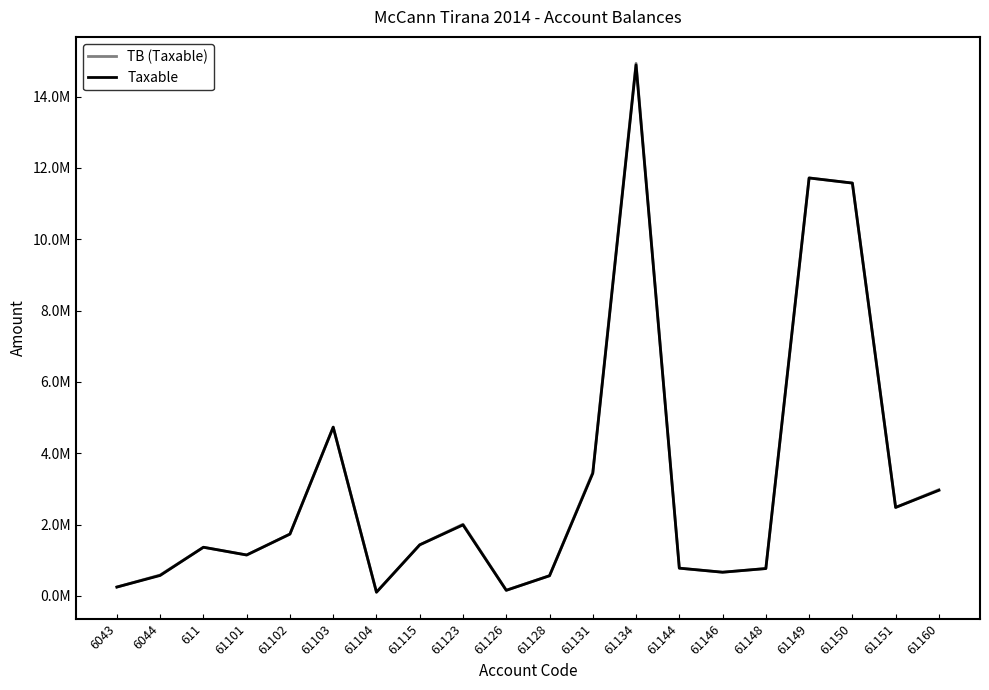

True or false: TB (Taxable) and Taxable cross at least once.

False